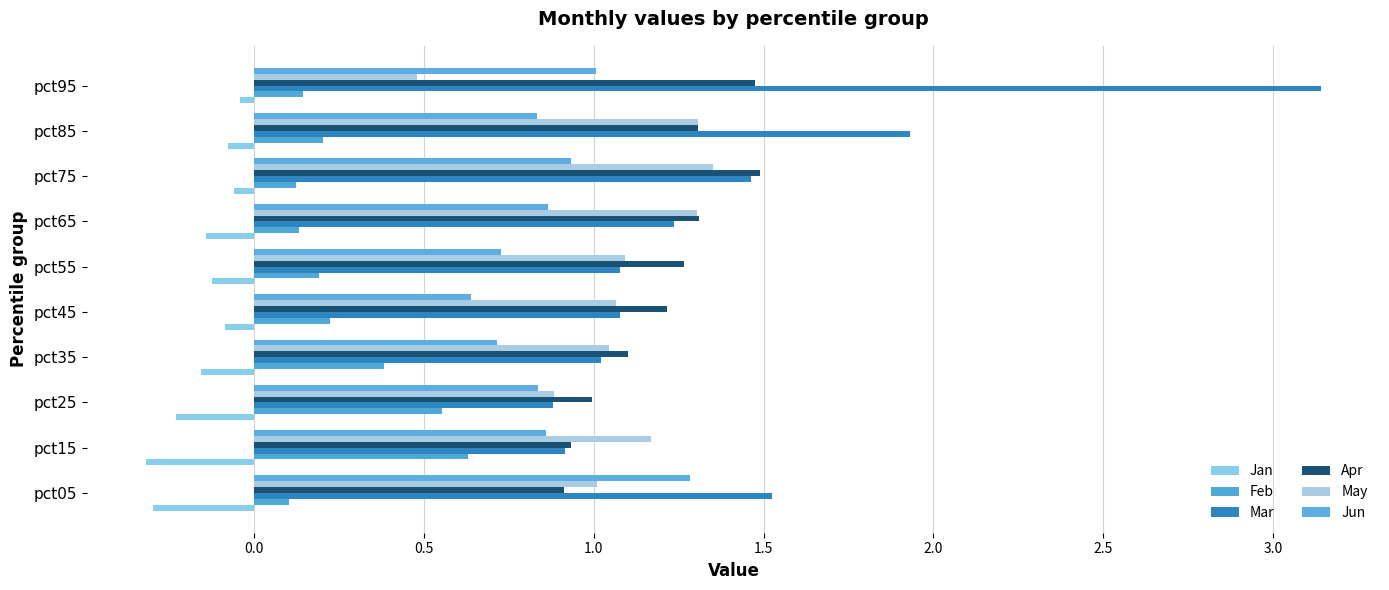

Where is Jun nearest to the value 0?

pct45